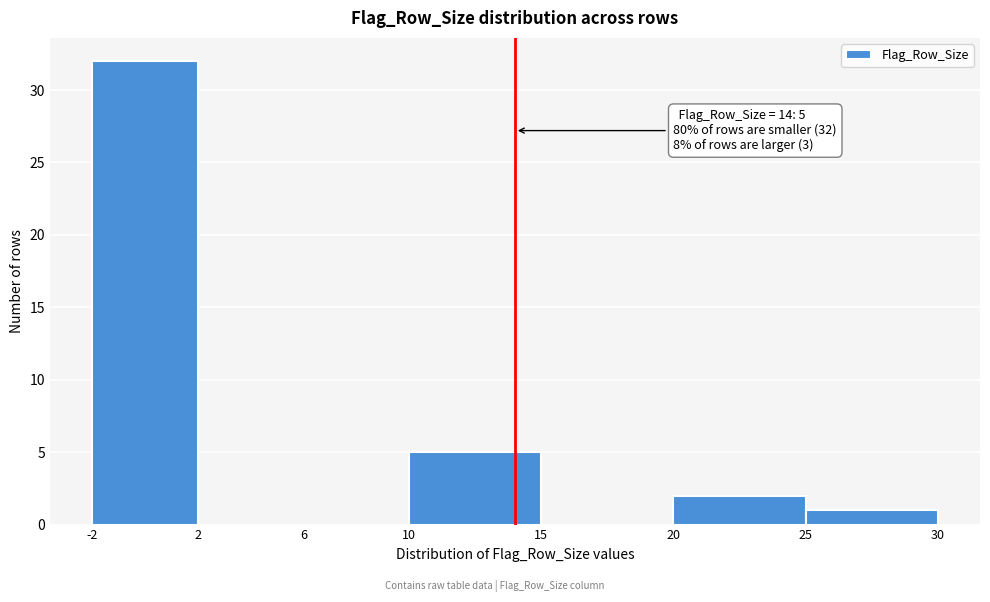

Over which range of the x-axis is the bar tallest?

-2 to 2